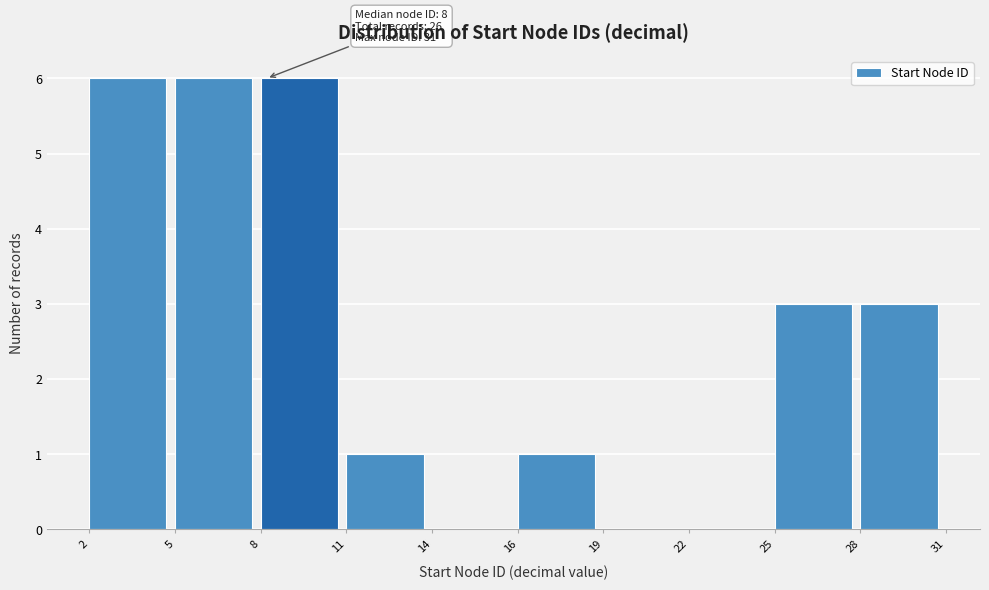

Reading left to right, what are all the values shown in this chart?

2=6	5=6	8=6	11=1	14=0	16=1	19=0	22=0	25=3	28=3